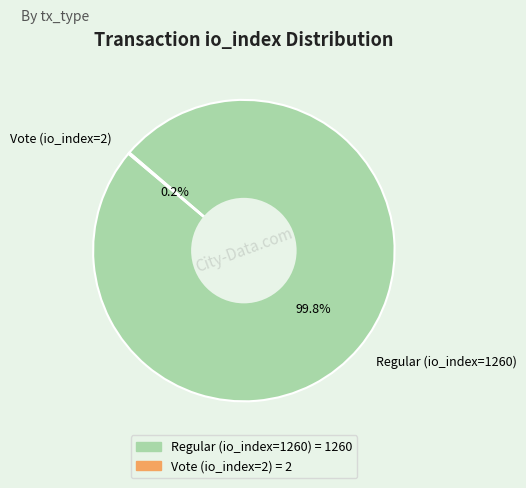

Which slice is the largest?

Regular (io_index=1260)